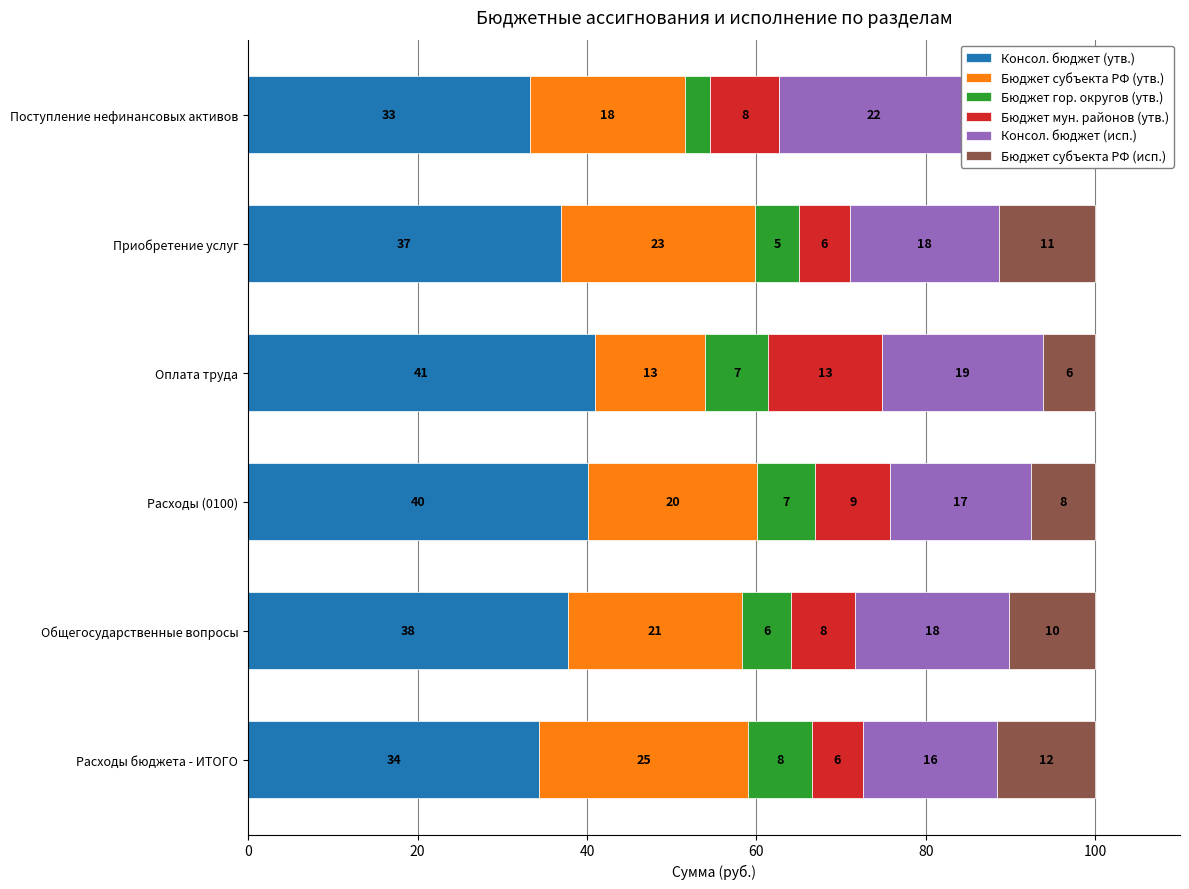

Reading right to left, what are all the values shown in this chart?

Консол. бюджет (утв.): 33.3	36.9	40.9	40.1	37.7	34.3
Бюджет субъекта РФ (утв.): 18.3	23.0	13.1	19.9	20.6	24.7
Бюджет гор. округов (утв.): 3.0	5.2	7.4	6.9	5.8	7.6
Бюджет мун. районов (утв.): 8.1	6.0	13.4	8.9	7.5	6.0
Консол. бюджет (исп.): 22.4	17.6	19.1	16.6	18.2	15.8
Бюджет субъекта РФ (исп.): 14.9	11.3	6.2	7.6	10.1	11.6